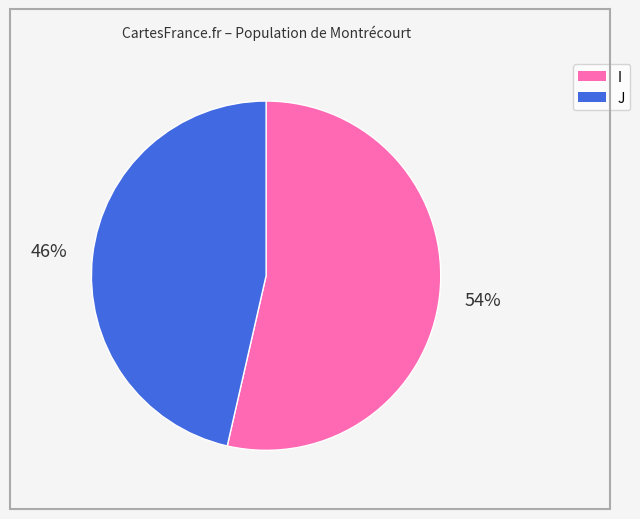

True or false: I accounts for 54% of the total.

True